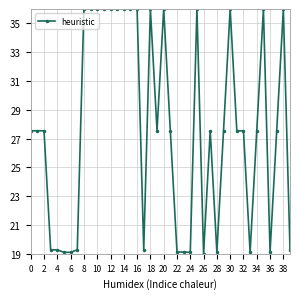

Reading right to left, transcribe all the data shown in this chart.

19.3	36.0	27.5	19.1	36.0	27.5	19.1	27.5	27.5	36.0	27.5	19.1	27.5	19.0	36.0	19.1	19.1	19.1	27.5	36.0	27.5	36.0	19.3	36.0	36.0	36.0	36.0	36.0	36.0	36.0	36.0	36.0	19.3	19.1	19.1	19.3	19.3	27.5	27.5	27.5